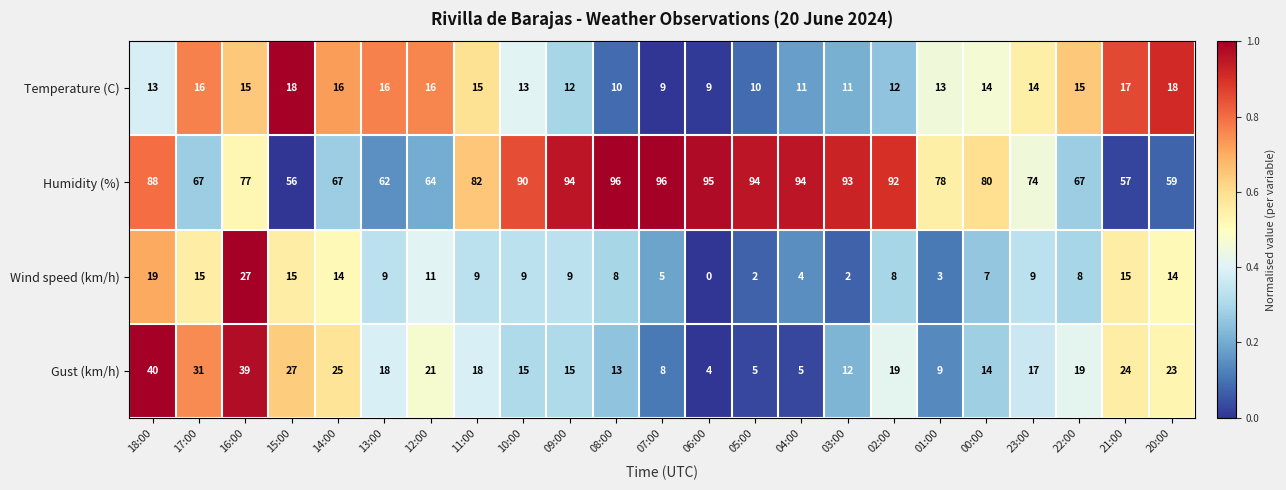

List the series in order of their peak value, highest first.

Humidity (%), Gust (km/h), Wind speed (km/h), Temperature (C)